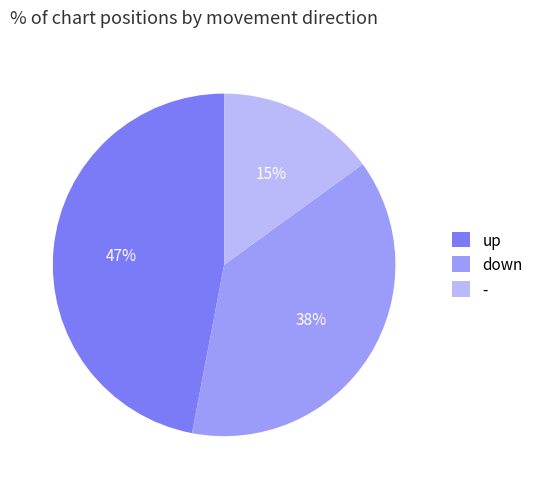

To the nearest percent, what is the difference between the - and up slice percentages?

32%